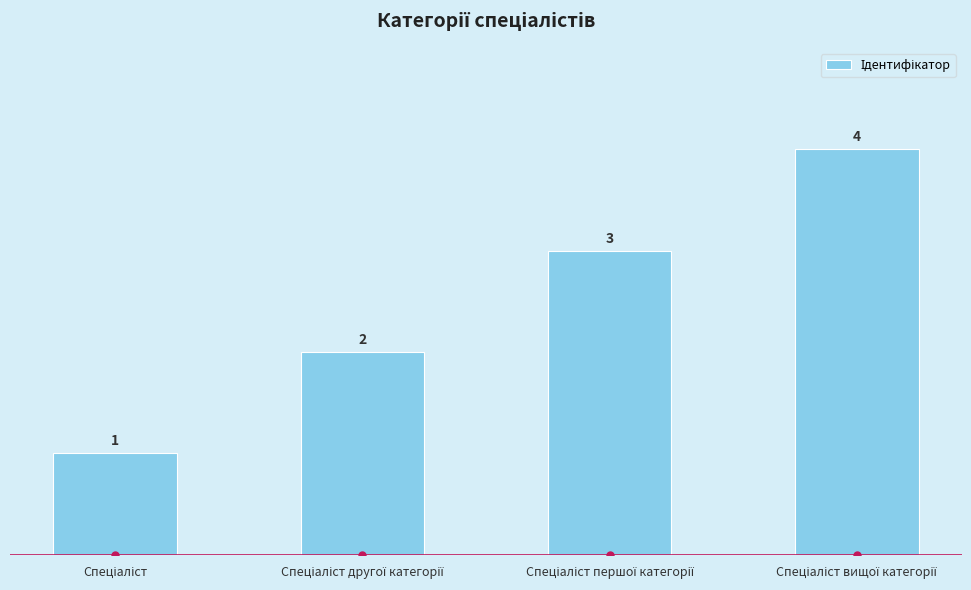

How many values are below 3?

2